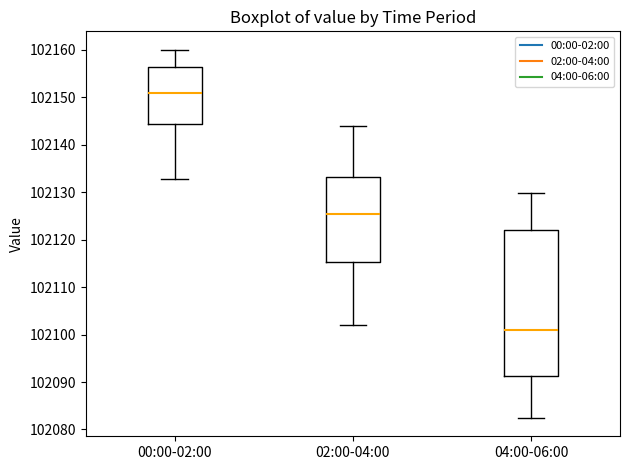

Where does the median line of the box for 02:00-04:00 sit on the y-axis? The values are not printed on the chart, so give them approximately, as read against the axis.

102125